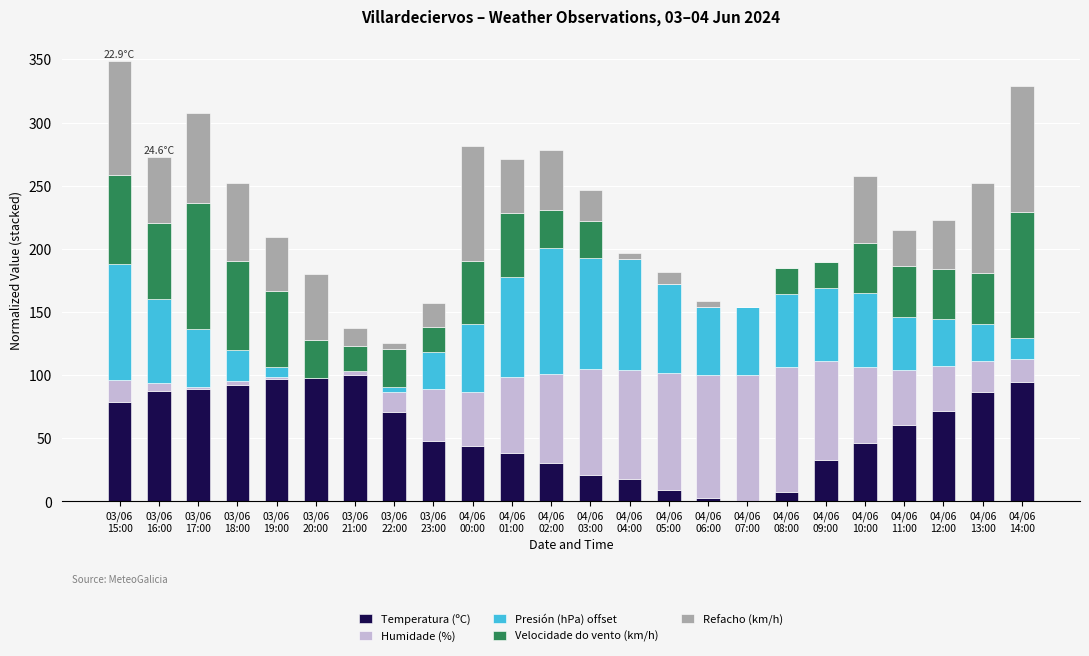

How many categories are shown in the chart?

24